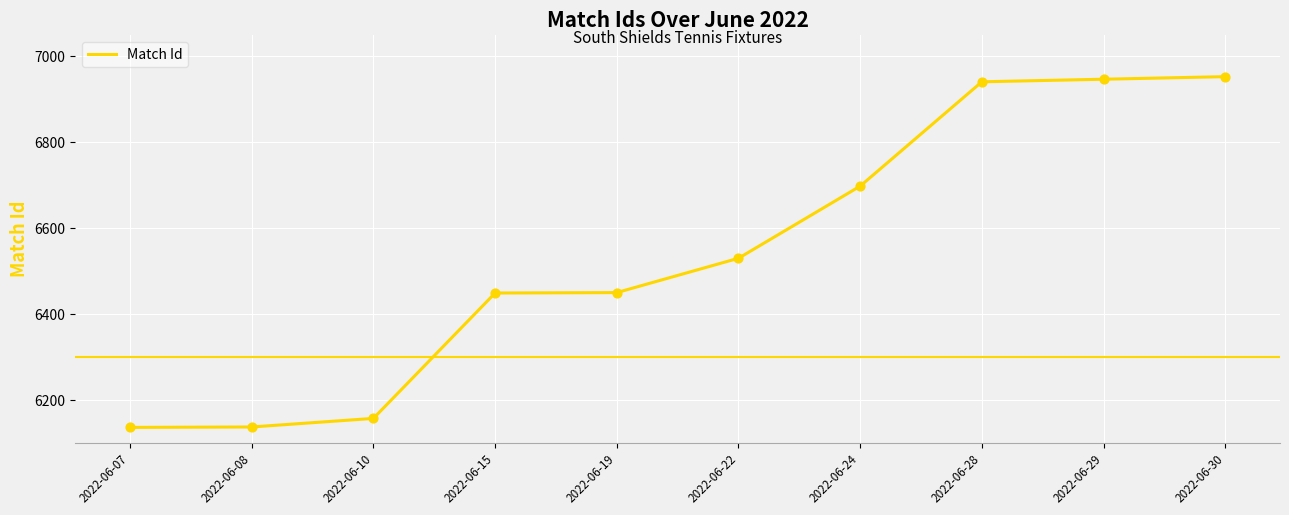

Between 2022-06-10 and 2022-06-19, which is larger?

2022-06-19